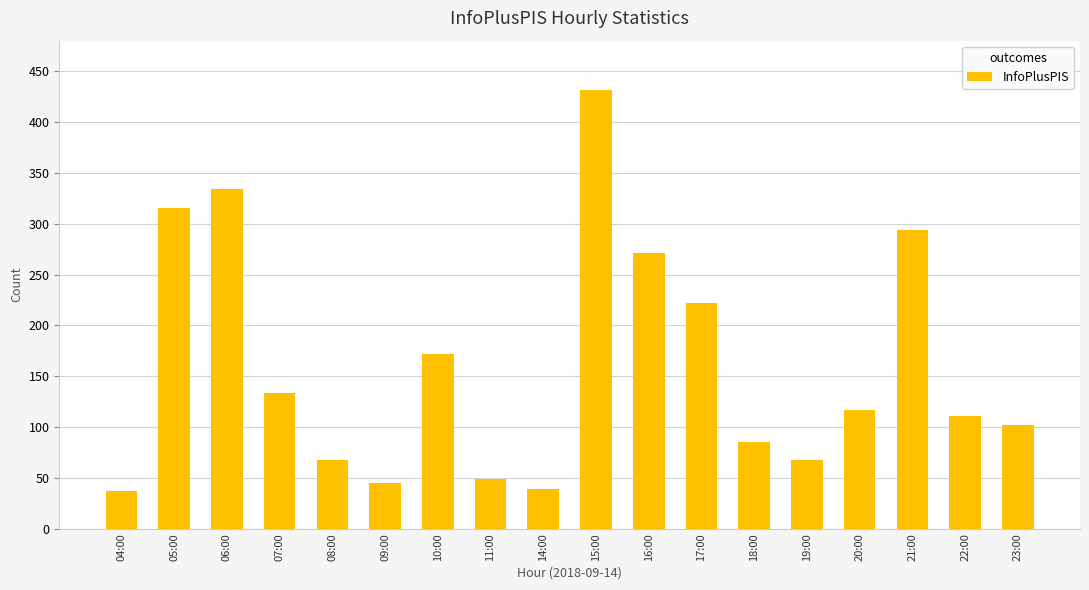

What is the value of the 11th bar from the left?

271